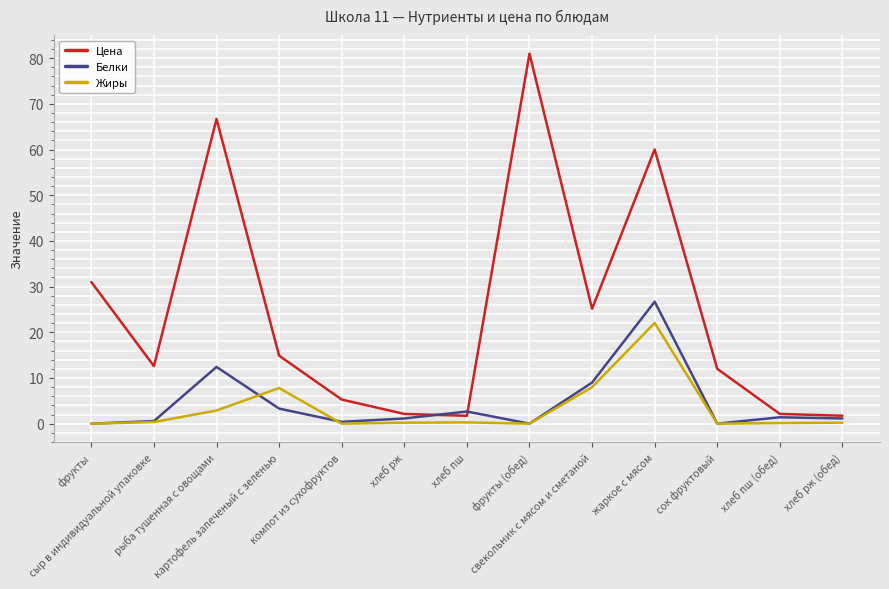

What is the difference between the Жиры values at сыр в индивидуальной упаковке and рыба тушенная с овощами?

2.5